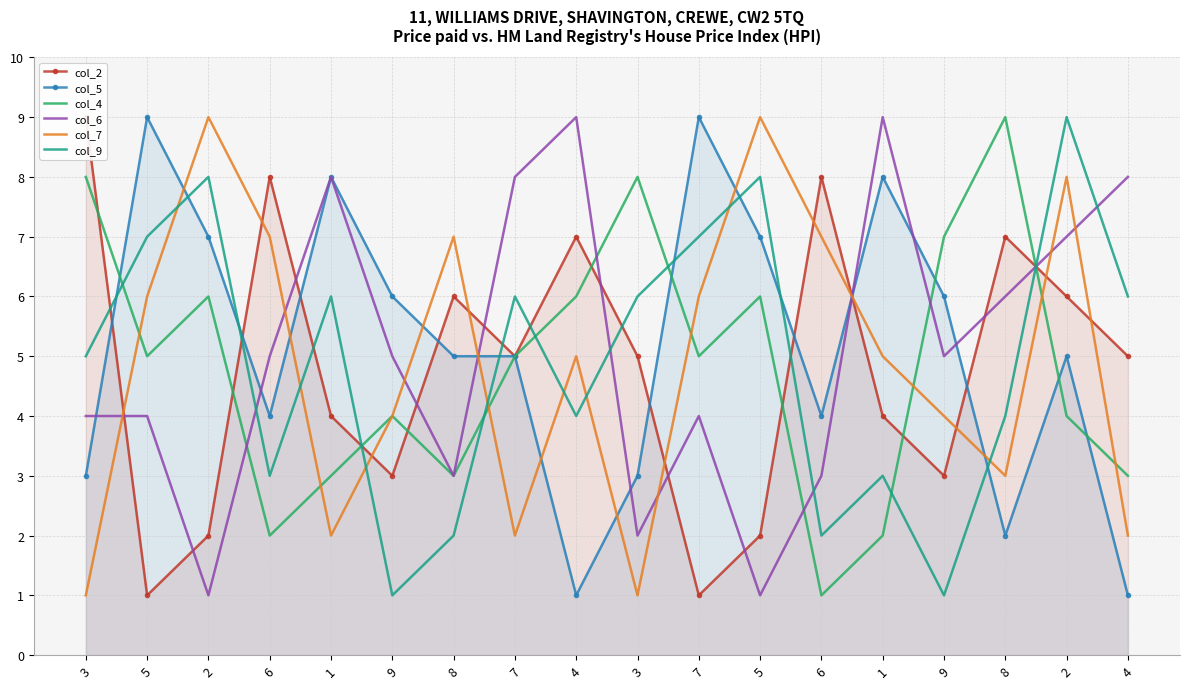

The col_6 series shows 8 at 7. True or false?

True